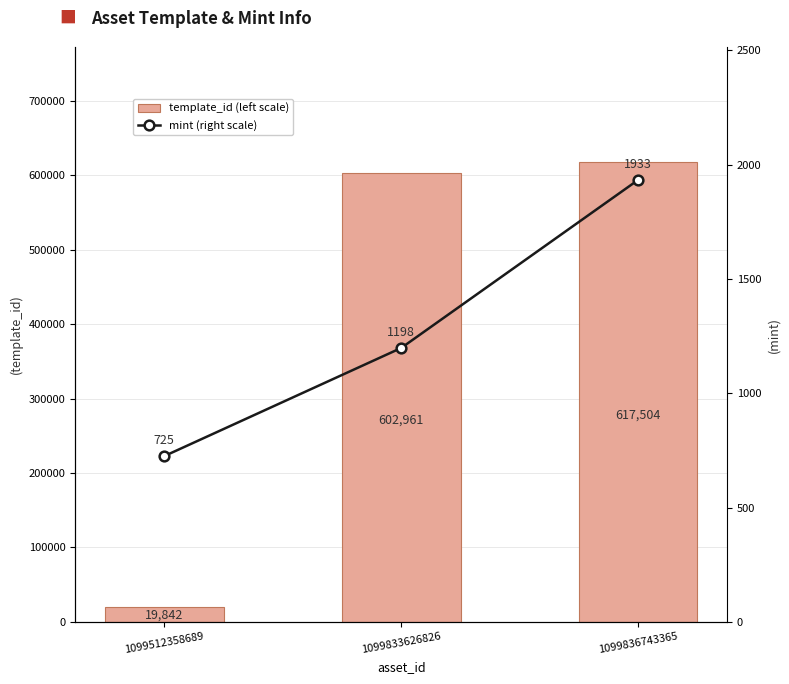

True or false: mint (right scale) has a value of 1933 at 1099836743365.

True